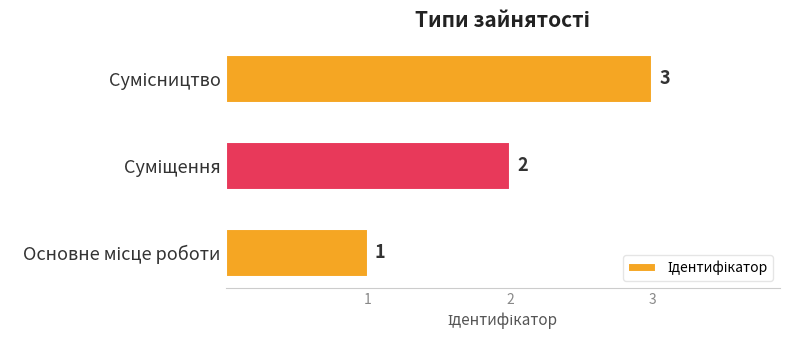

What is the greatest value displayed?

3